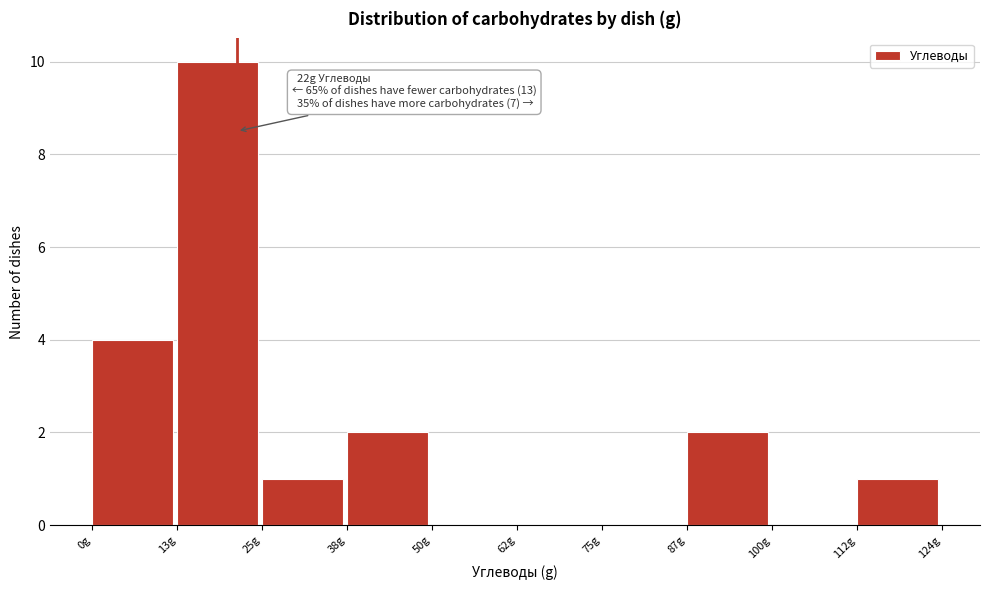

Which range on the x-axis has the tallest bar?

14 to 26